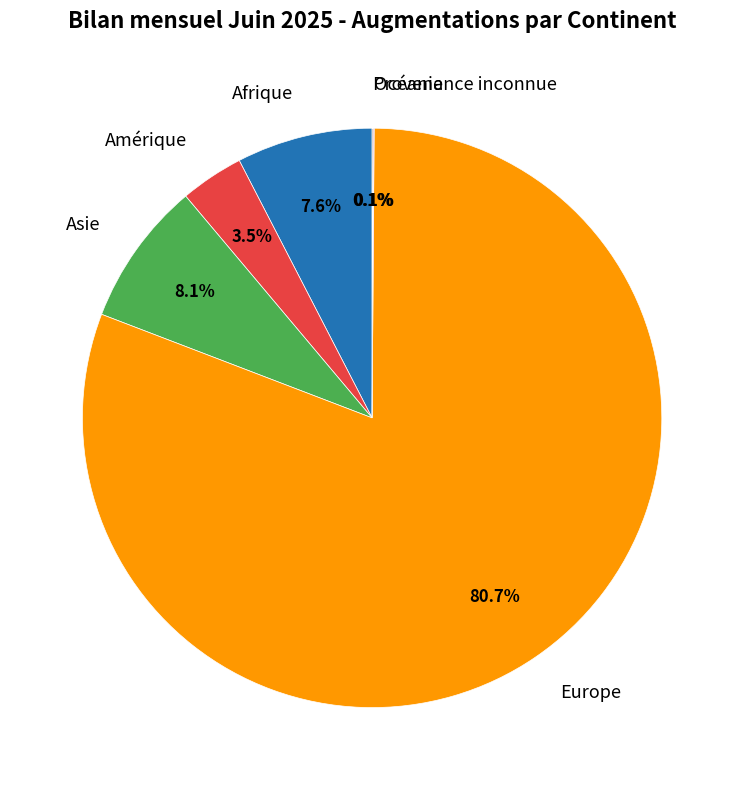

Combined, do Amérique and Asie account for over 50%?

No